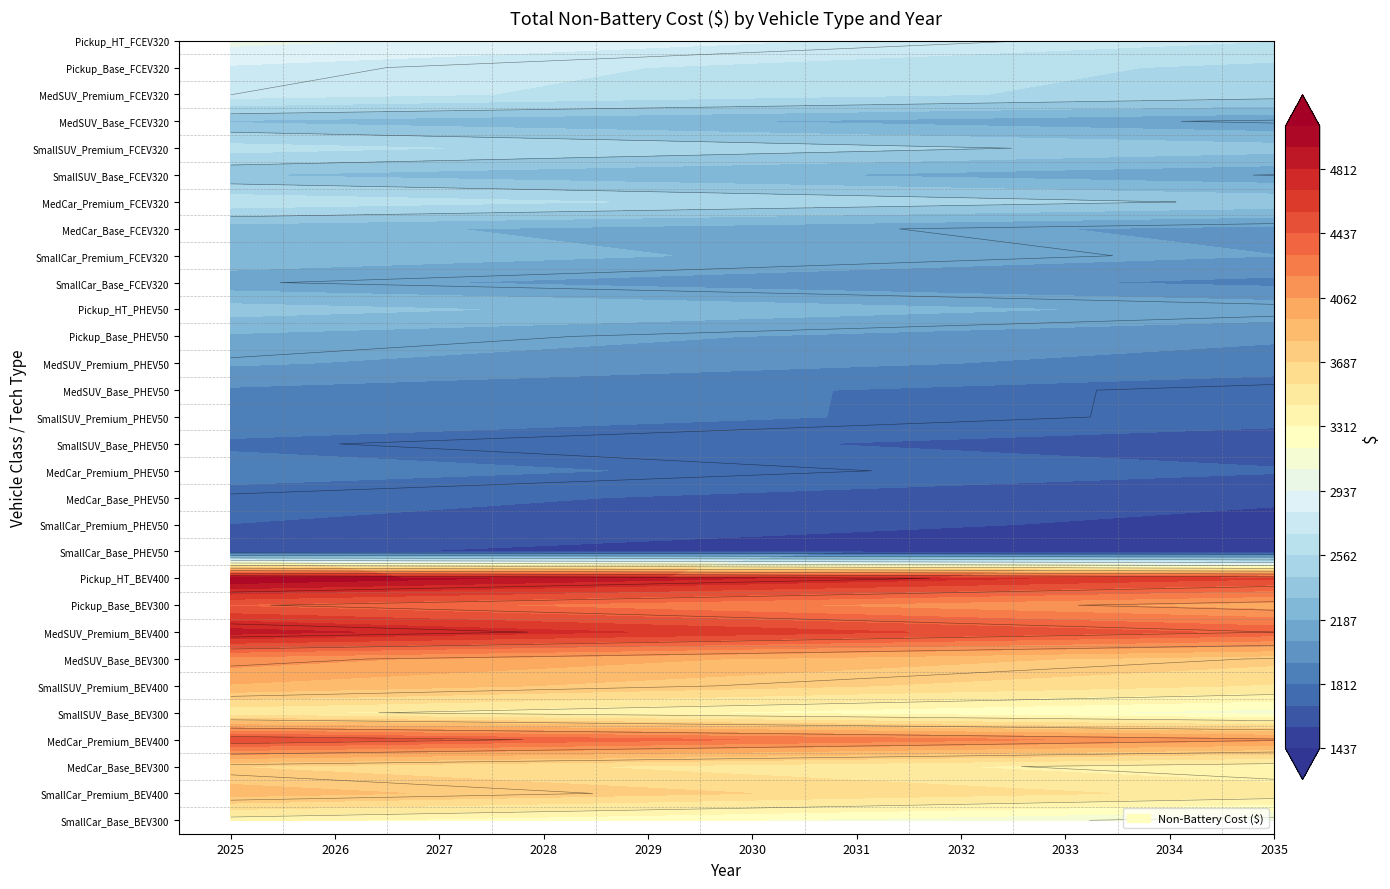

What is the approximate value of MedSUV_Premium_PHEV50 at 7?

1937.1